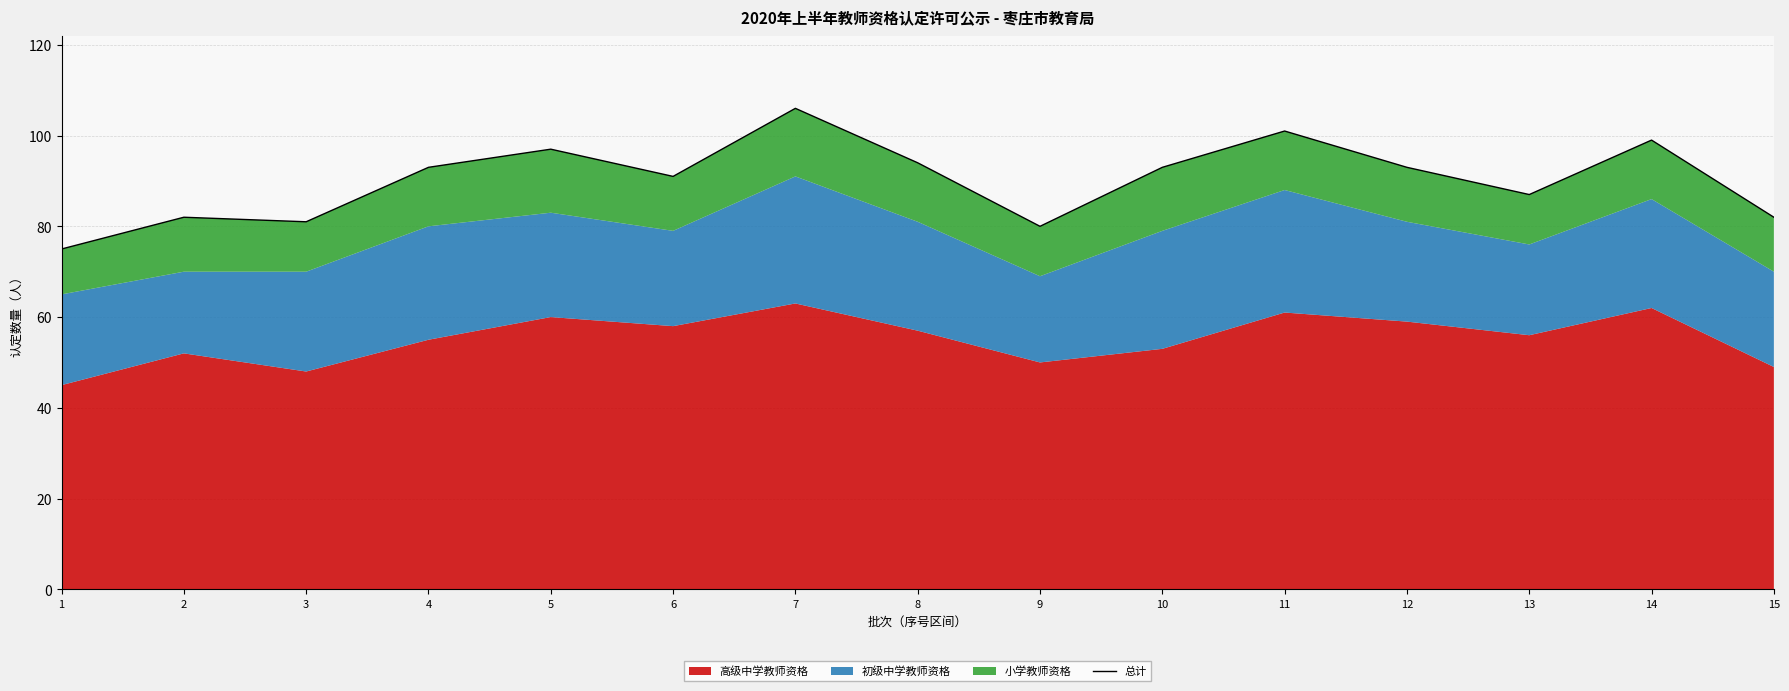

Where does the data first go above 93?

5